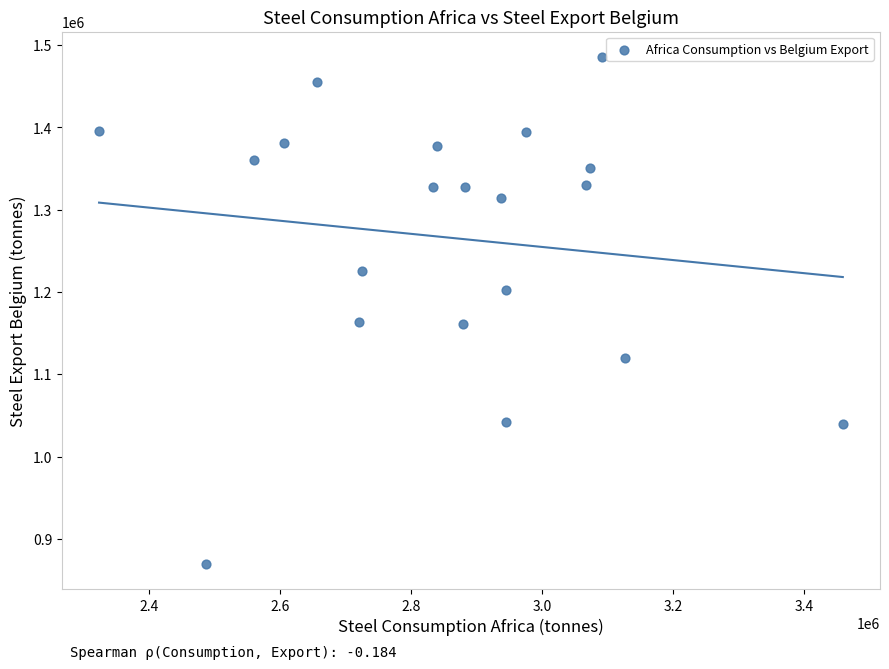

What is the range of Y values (max minus min)?

616106